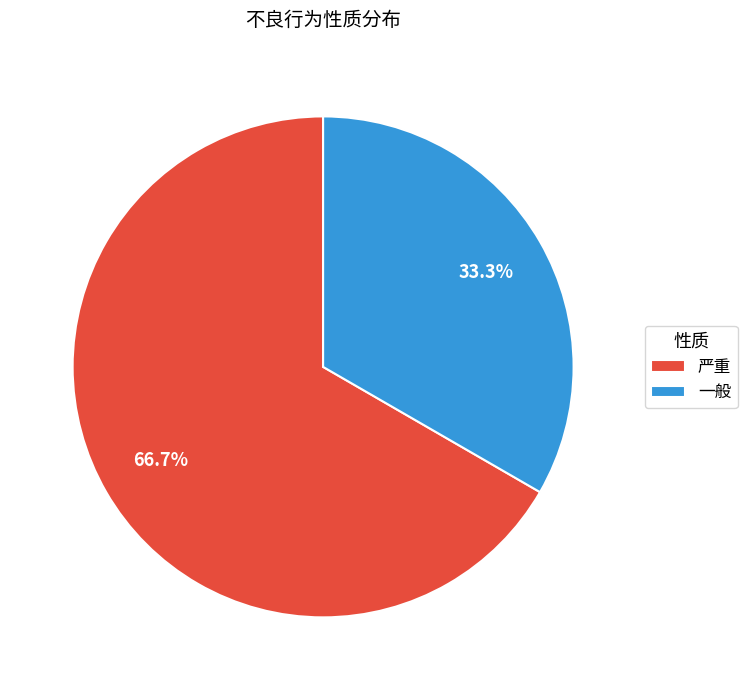

True or false: 严重 accounts for 80% of the total.

False